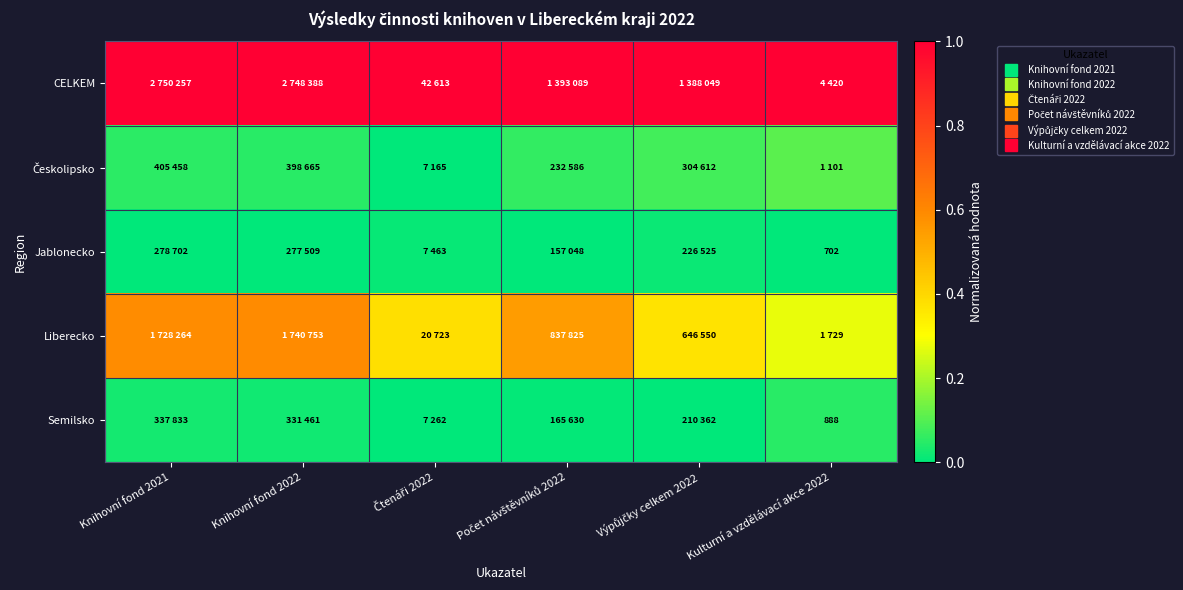

Which category has the highest value across all series?

Knihovní fond 2021